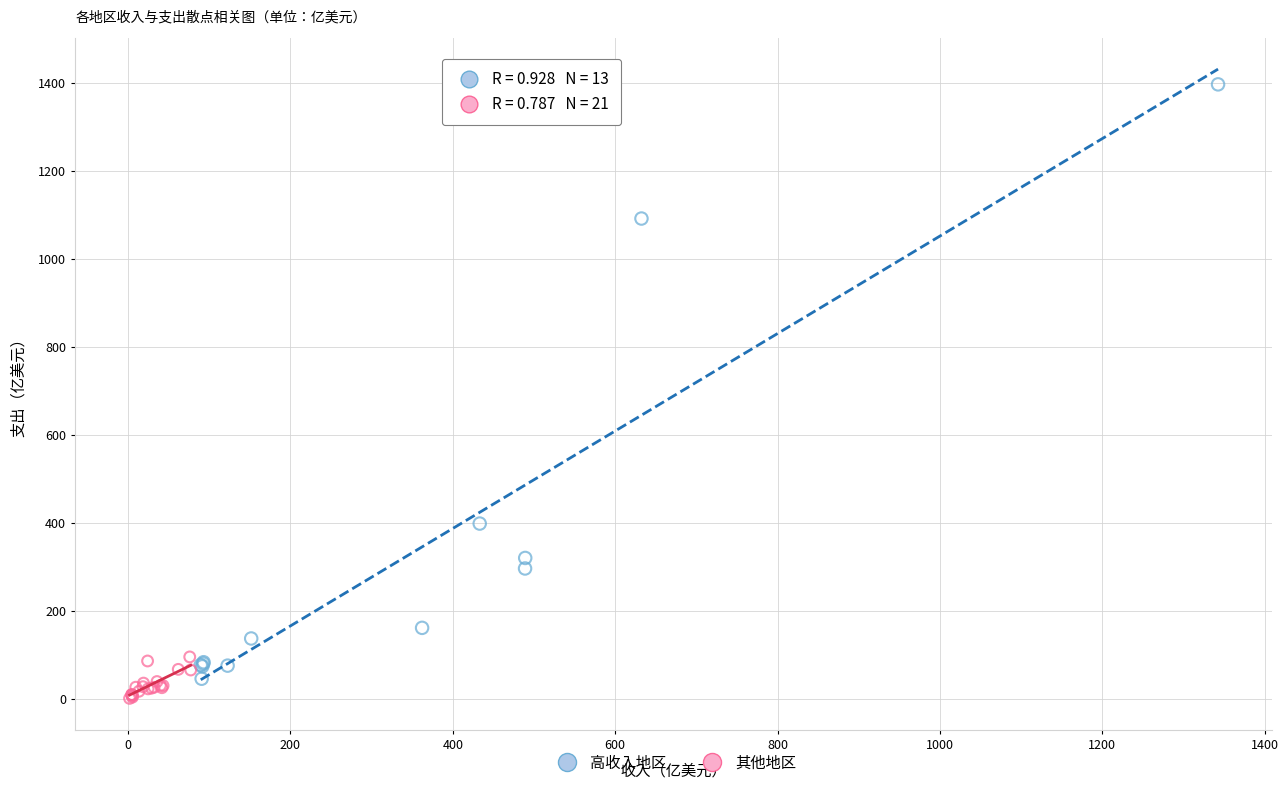

Which series reaches the maximum Y coordinate?

高收入地区